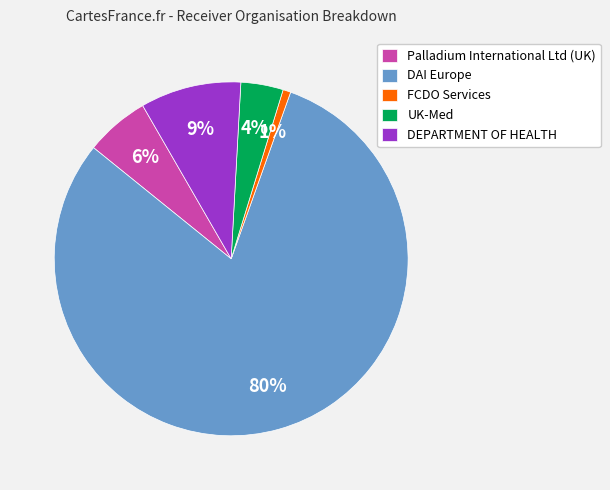

Which has a higher value, UK-Med or DAI Europe?

DAI Europe